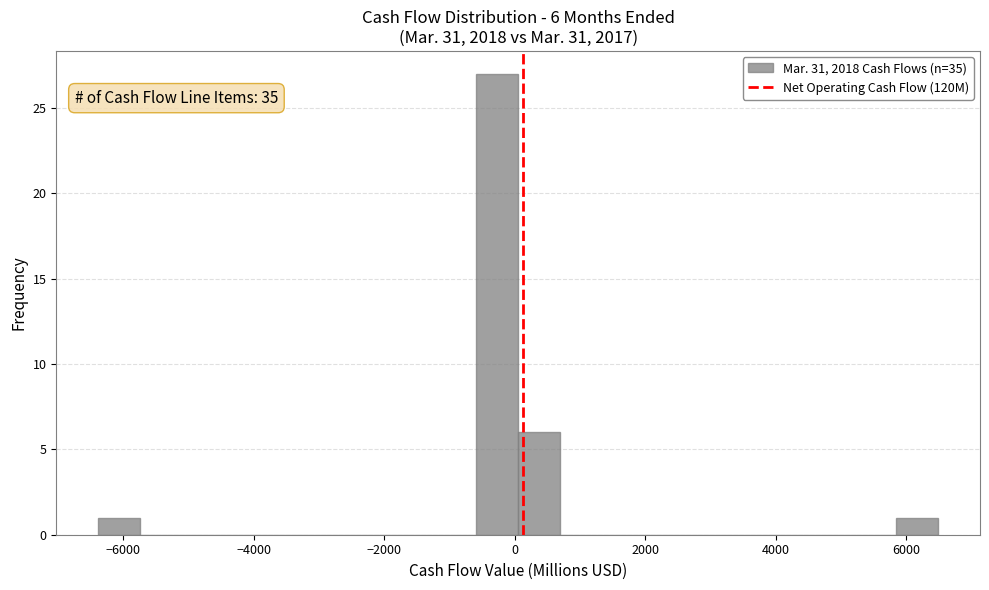

Around what value on the x-axis is the tallest bar? Give the approximate position of its centre, as read against the axis.

-200